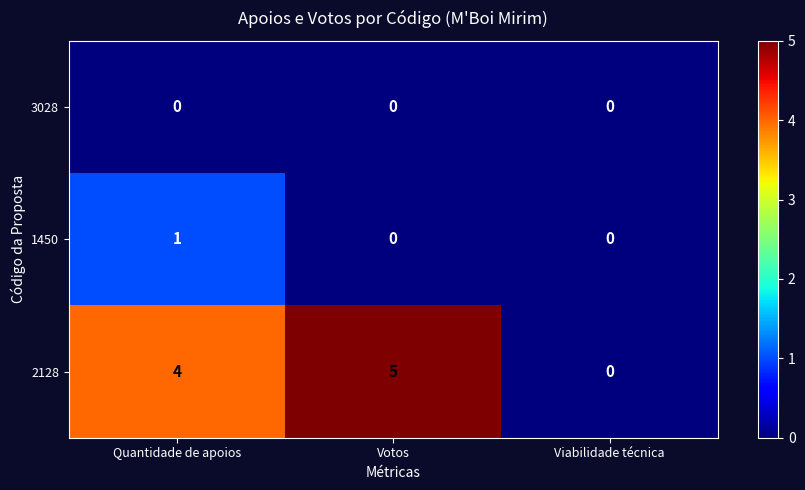

What is the total value across all series at Votos?

5